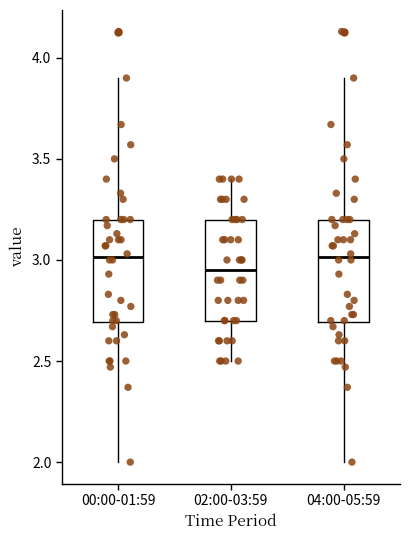

Where does the median line of the box for 02:00-03:59 sit on the y-axis? The values are not printed on the chart, so give them approximately, as read against the axis.

2.95